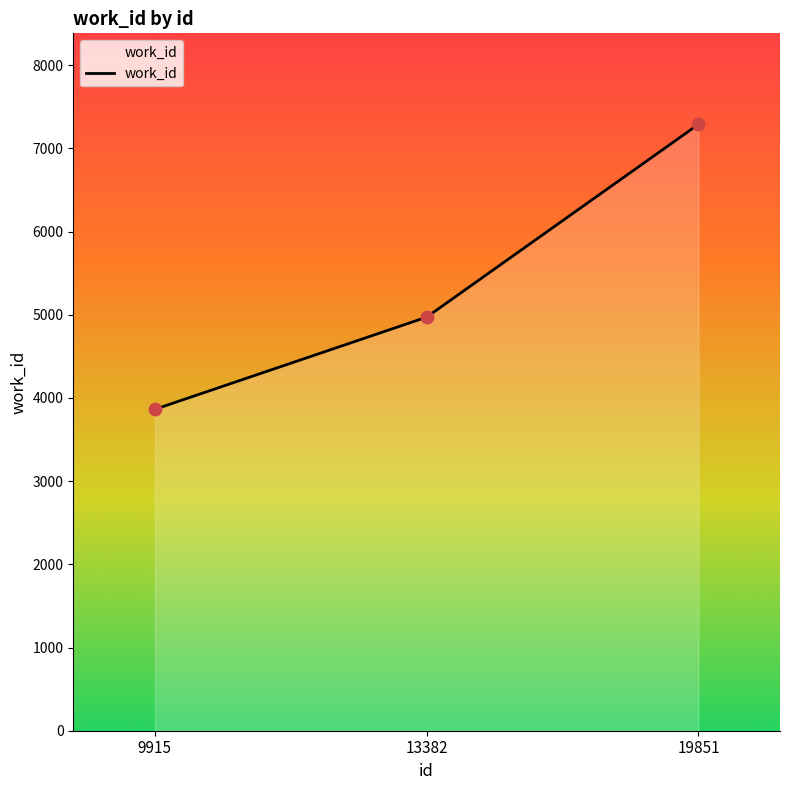

Between 13382 and 19851, which is larger?

19851